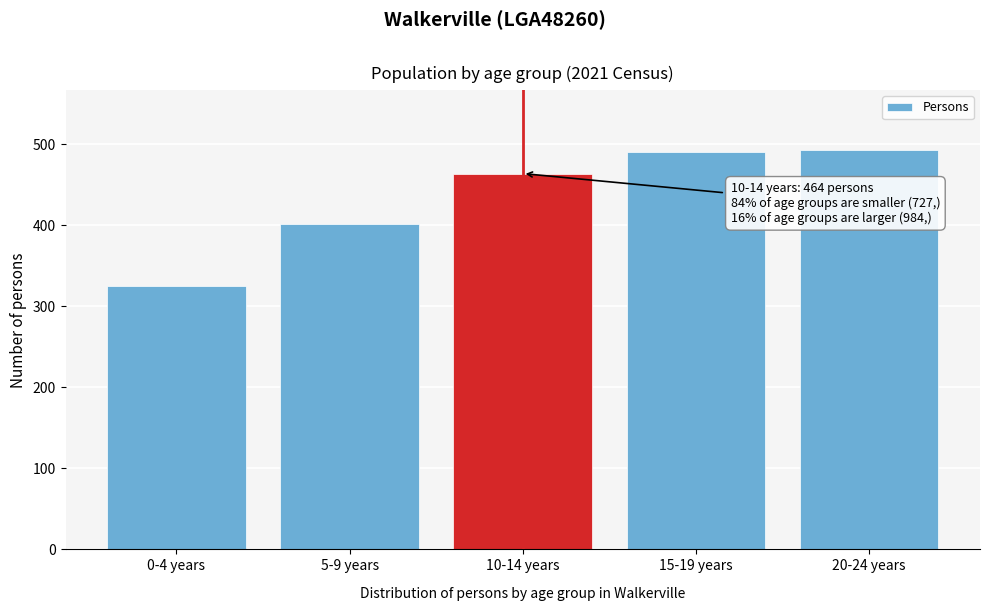

What is the difference between the maximum and minimum values?

168